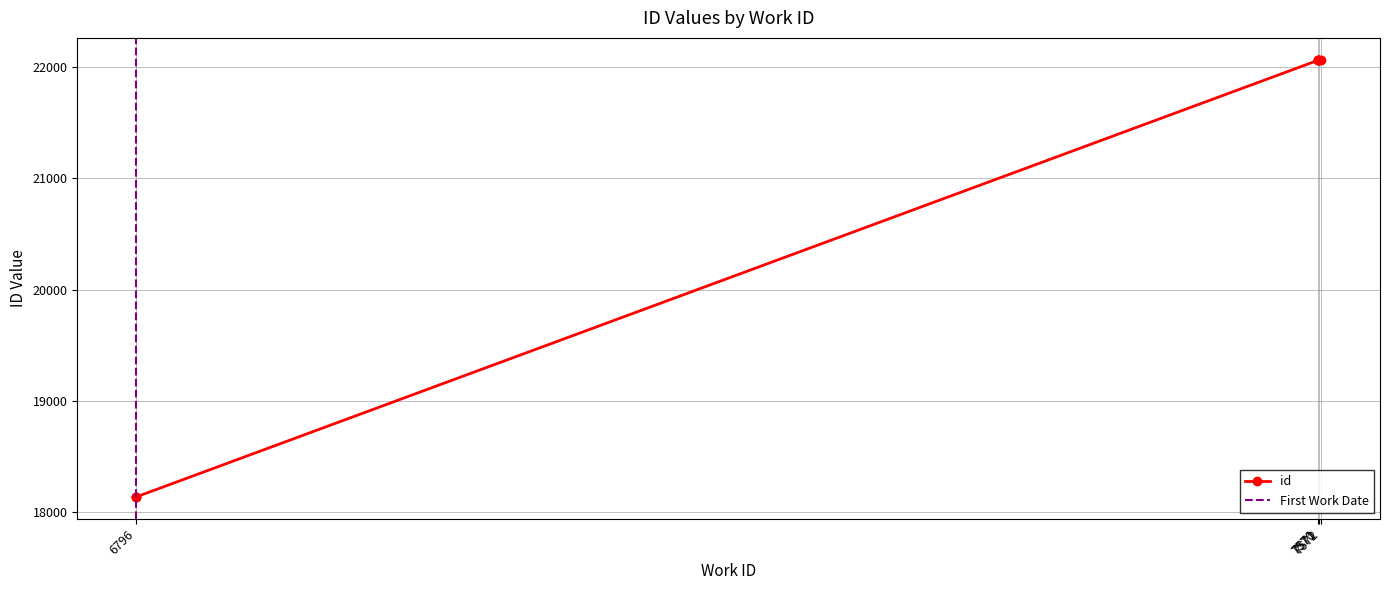

How many lines are shown in the chart?

1